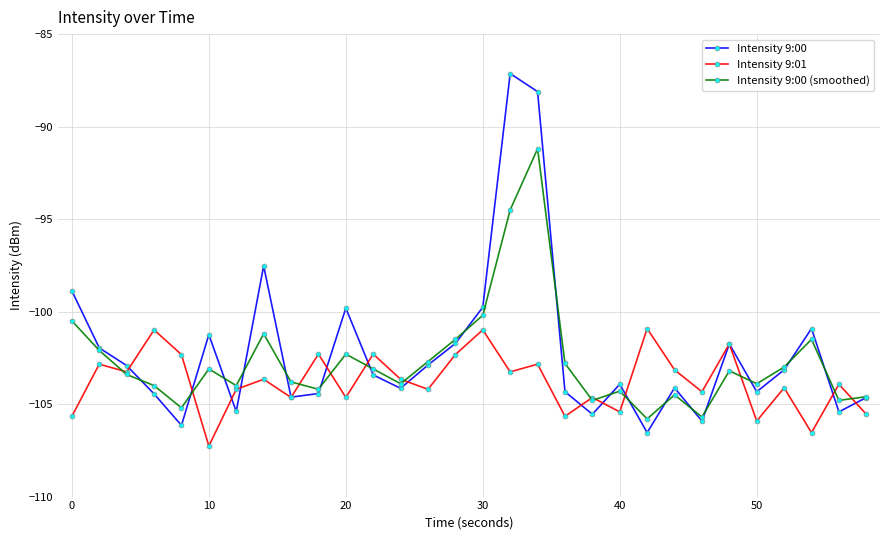

In Intensity 9:00, how many points are higher than both neighbors (excluding endpoints)?

8